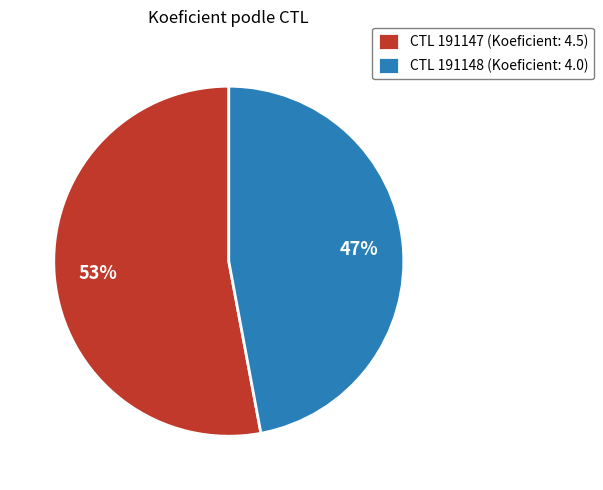

True or false: CTL 191147 (Koeficient: 4.5) accounts for 63% of the total.

False